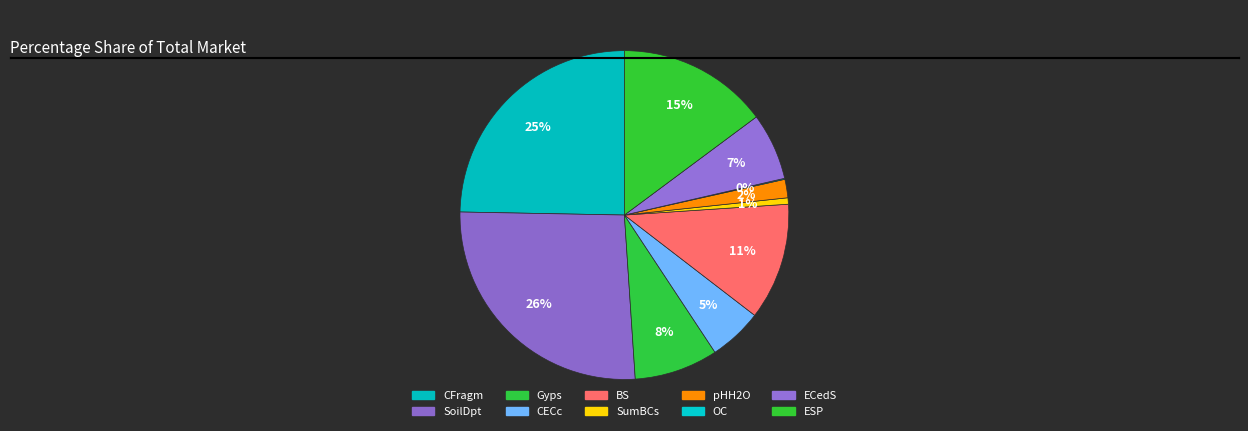

What percentage is NOT represented by ECedS?

93.4%